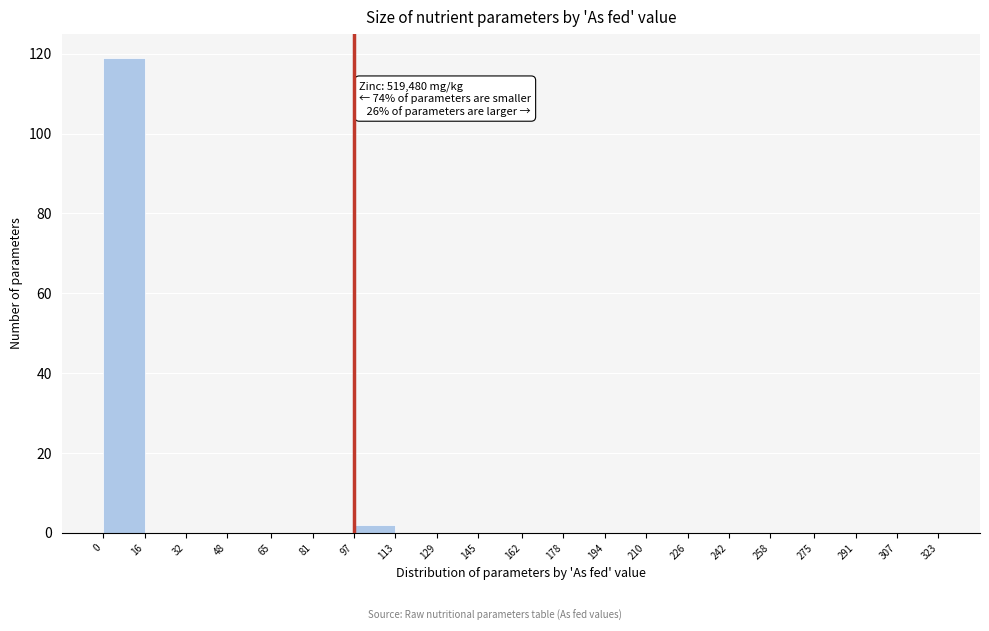

Which range on the x-axis has the tallest bar?

0 to 16